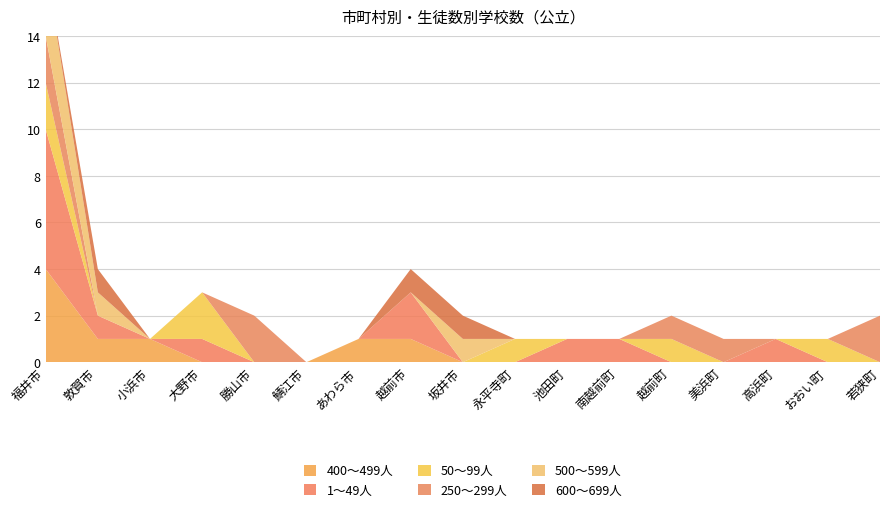

Reading left to right, list all the values displayed in this chart.

400～499人: 福井市=4	敦賀市=1	小浜市=1	大野市=0	勝山市=0	鯖江市=0	あわら市=1	越前市=1	坂井市=0	永平寺町=0	池田町=0	南越前町=0	越前町=0	美浜町=0	高浜町=0	おおい町=0	若狭町=0
1～49人: 福井市=6	敦賀市=1	小浜市=0	大野市=1	勝山市=0	鯖江市=0	あわら市=0	越前市=2	坂井市=0	永平寺町=0	池田町=1	南越前町=1	越前町=0	美浜町=0	高浜町=1	おおい町=0	若狭町=0
50～99人: 福井市=2	敦賀市=0	小浜市=0	大野市=2	勝山市=0	鯖江市=0	あわら市=0	越前市=0	坂井市=0	永平寺町=1	池田町=0	南越前町=0	越前町=1	美浜町=0	高浜町=0	おおい町=1	若狭町=0
250～299人: 福井市=2	敦賀市=0	小浜市=0	大野市=0	勝山市=2	鯖江市=0	あわら市=0	越前市=0	坂井市=0	永平寺町=0	池田町=0	南越前町=0	越前町=1	美浜町=1	高浜町=0	おおい町=0	若狭町=2
500～599人: 福井市=3	敦賀市=1	小浜市=0	大野市=0	勝山市=0	鯖江市=0	あわら市=0	越前市=0	坂井市=1	永平寺町=0	池田町=0	南越前町=0	越前町=0	美浜町=0	高浜町=0	おおい町=0	若狭町=0
600～699人: 福井市=0	敦賀市=1	小浜市=0	大野市=0	勝山市=0	鯖江市=0	あわら市=0	越前市=1	坂井市=1	永平寺町=0	池田町=0	南越前町=0	越前町=0	美浜町=0	高浜町=0	おおい町=0	若狭町=0